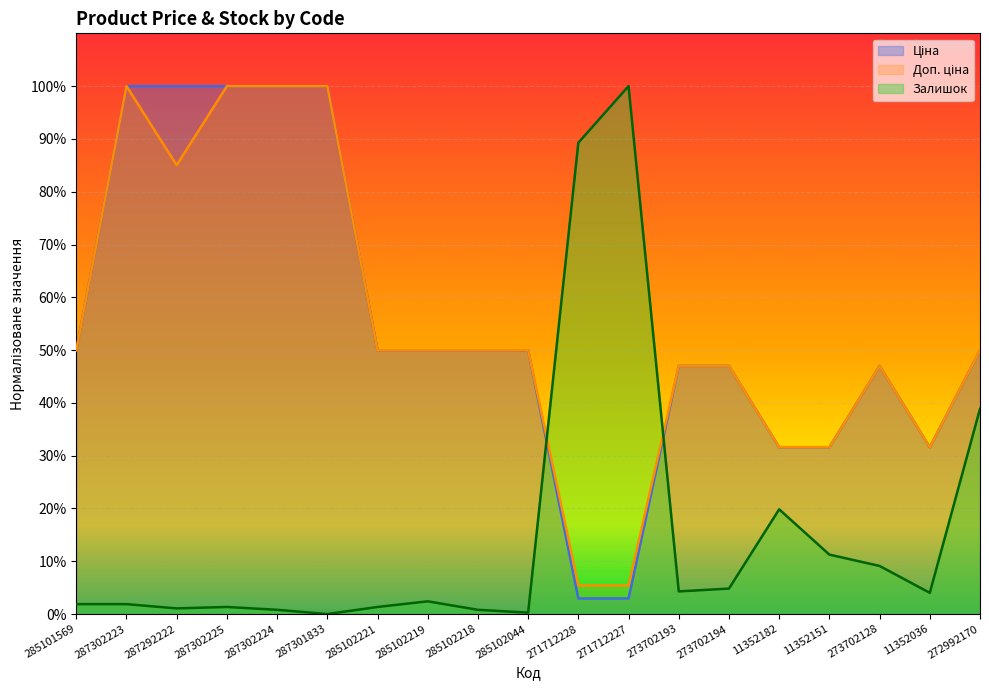

At which label does Доп. ціна reach its peak?

287302223